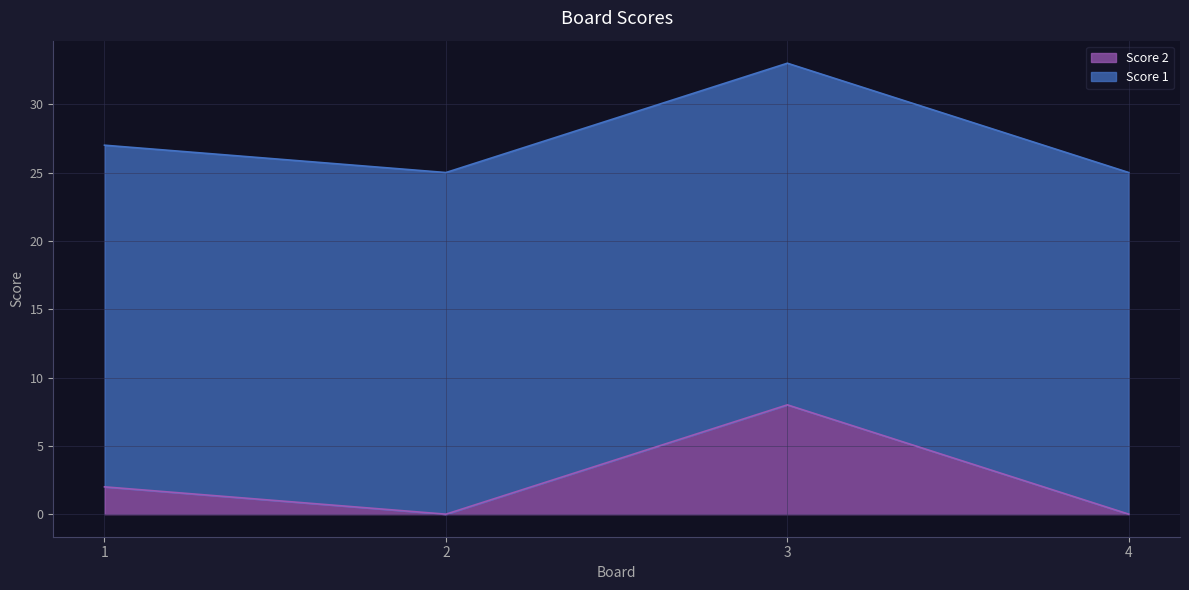

What is the total value across all series at 1?

27